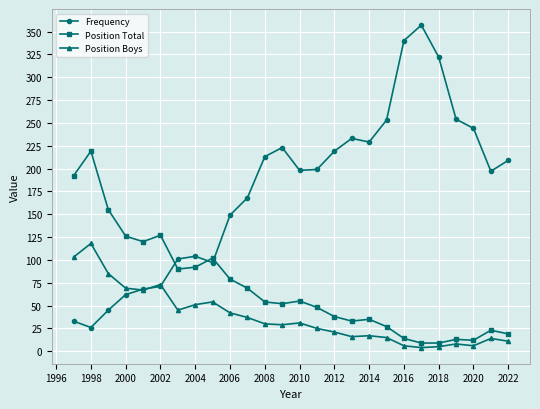

What is the minimum value for Position Total?

9